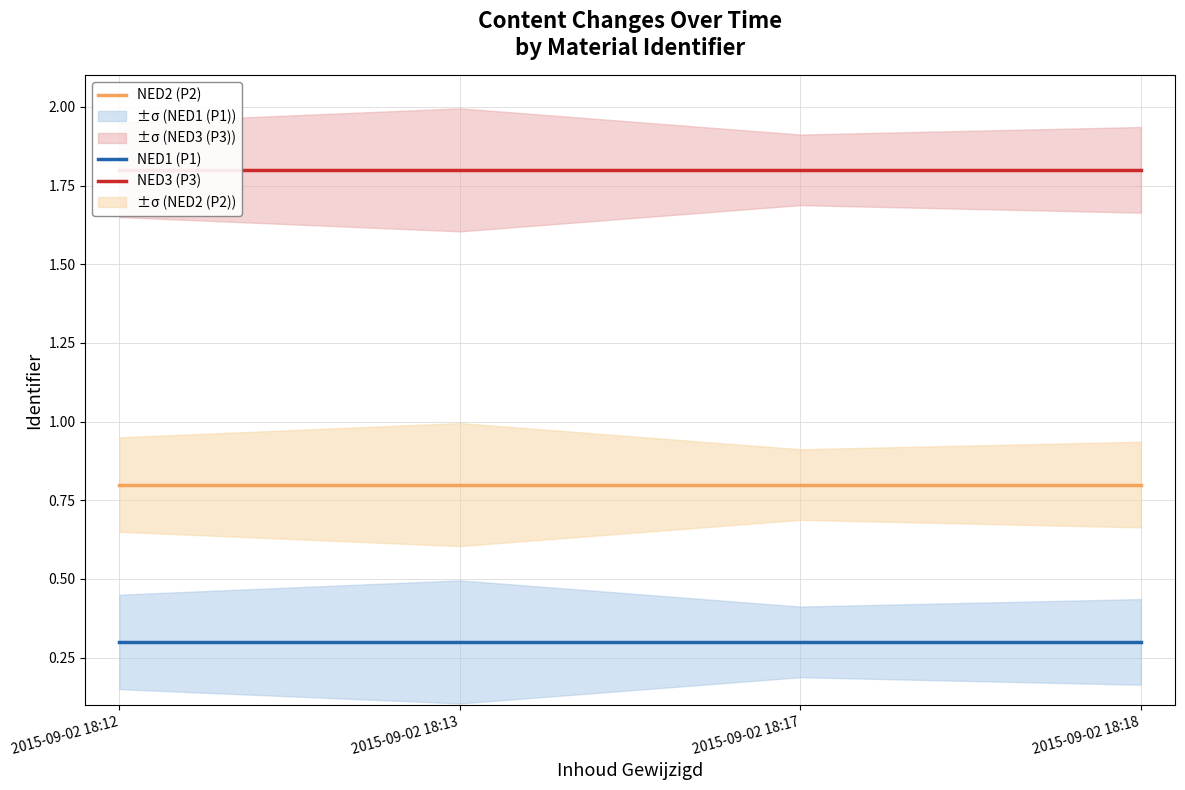

Reading right to left, what are all the values shown in this chart?

NED1 (P1): 2015-09-02 18:18=0.3	2015-09-02 18:17=0.3	2015-09-02 18:13=0.3	2015-09-02 18:12=0.3
NED2 (P2): 2015-09-02 18:18=0.8	2015-09-02 18:17=0.8	2015-09-02 18:13=0.8	2015-09-02 18:12=0.8
NED3 (P3): 2015-09-02 18:18=1.8	2015-09-02 18:17=1.8	2015-09-02 18:13=1.8	2015-09-02 18:12=1.8